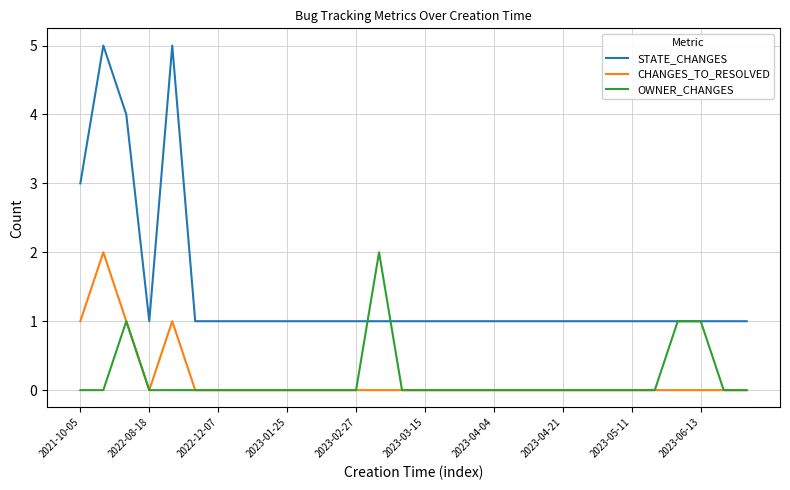

Which series has the largest range (max minus min)?

STATE_CHANGES